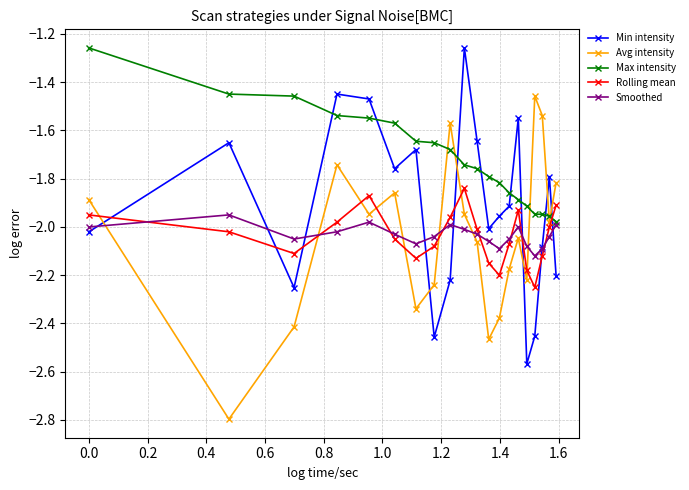

True or false: Smoothed has more than 1 points higher than both neighbors.

True